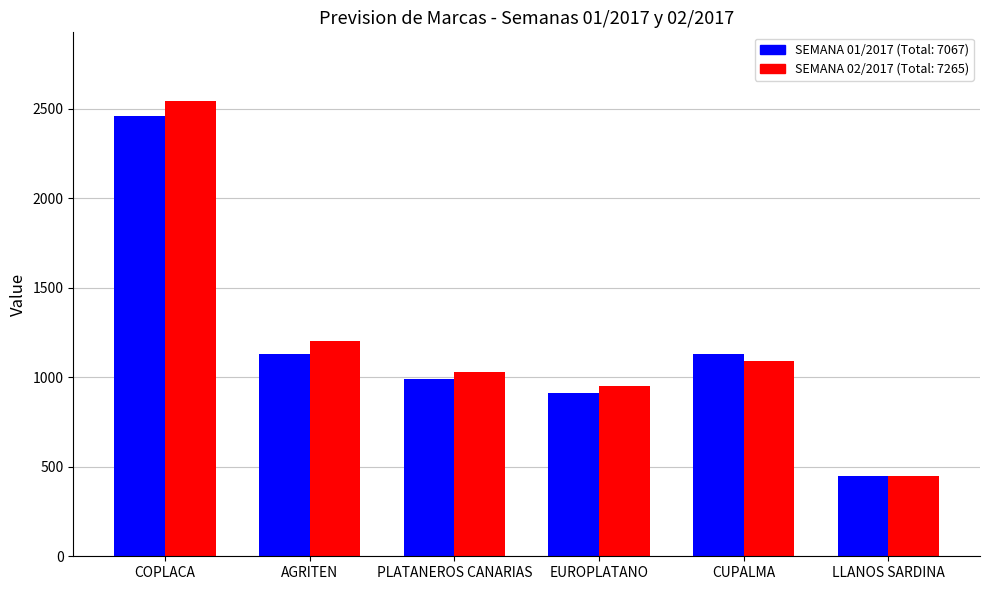

What is the spread (max minus min) of values at CUPALMA?

43